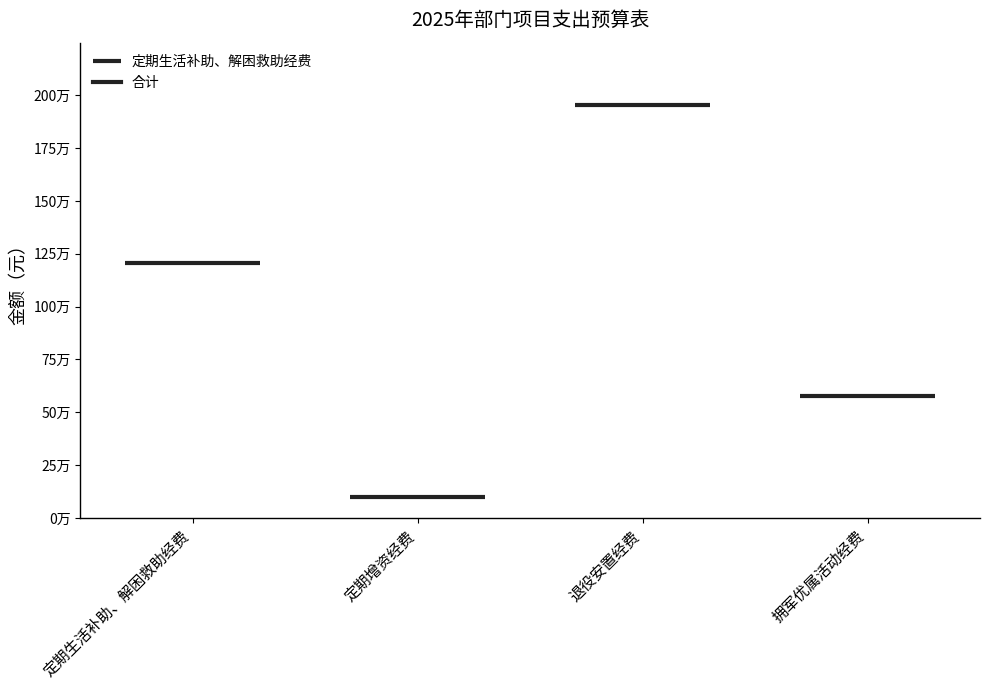

At which category does the chart reach its minimum across all series?

定期增资经费